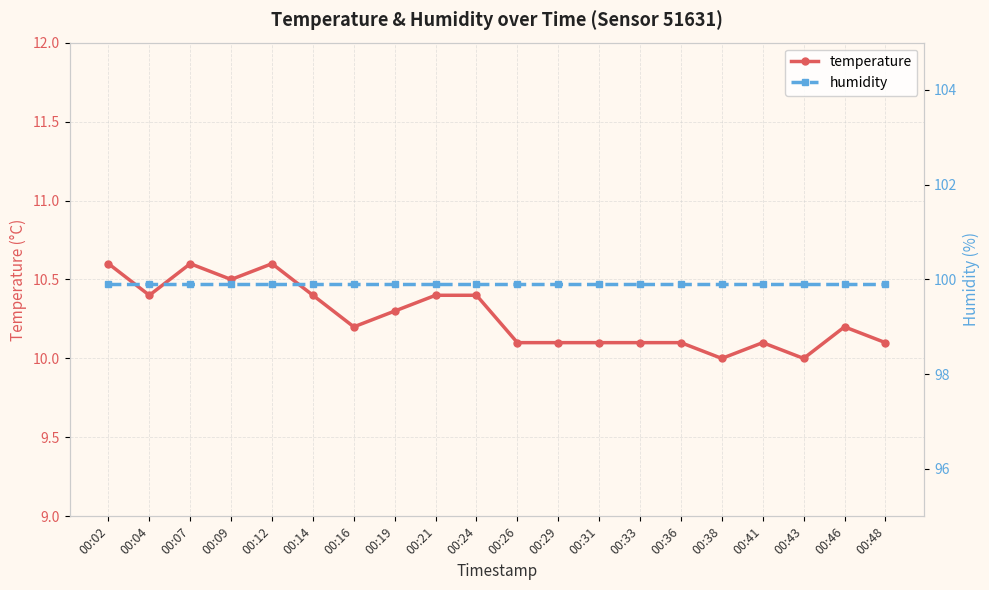

Where is temperature nearest to the value 10?

00:38